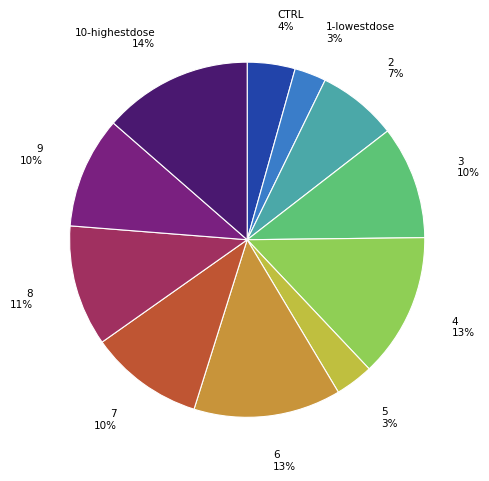

How many slices are in this pie chart?

11